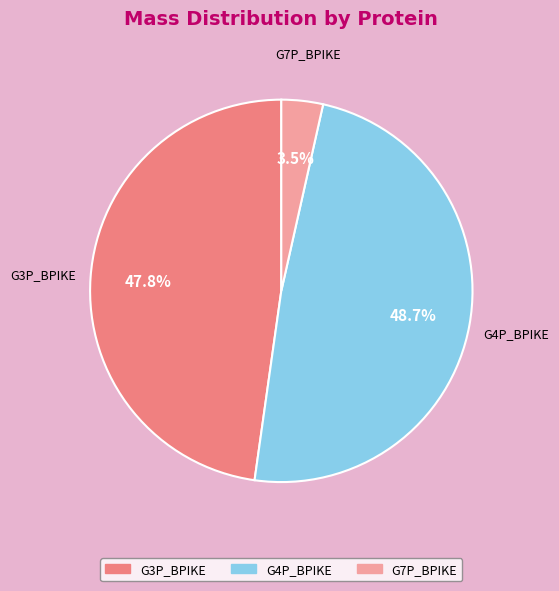

Between G7P_BPIKE and G4P_BPIKE, which is larger?

G4P_BPIKE